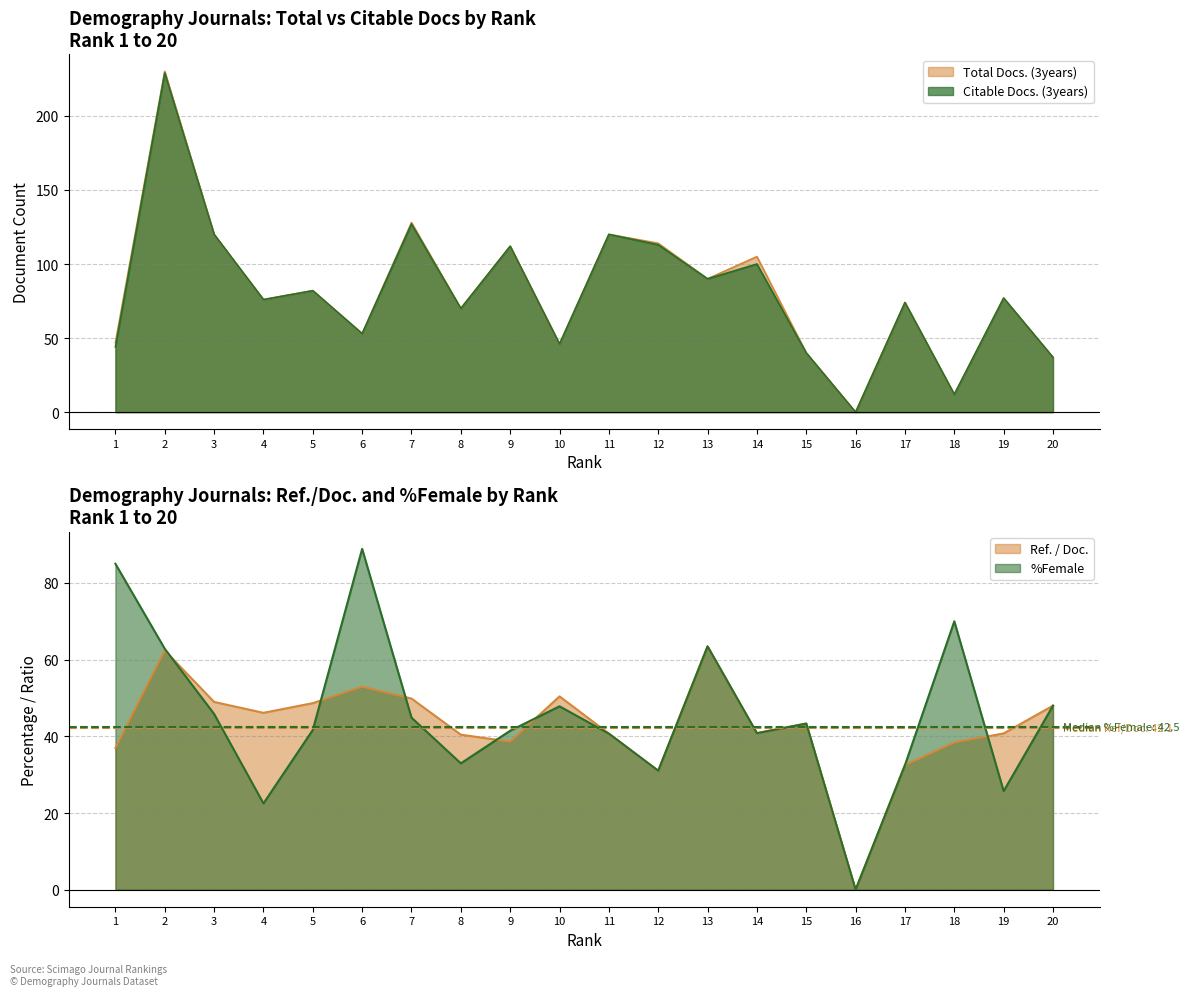

How many lines are shown in the chart?

4